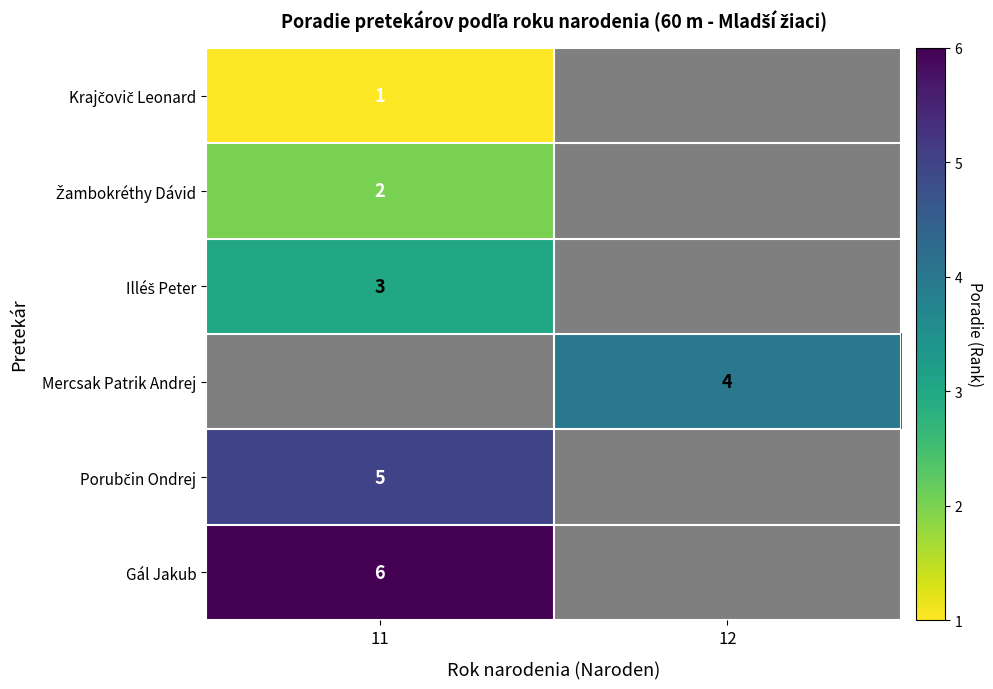

What is the highest value of the row_1 series?

2.0